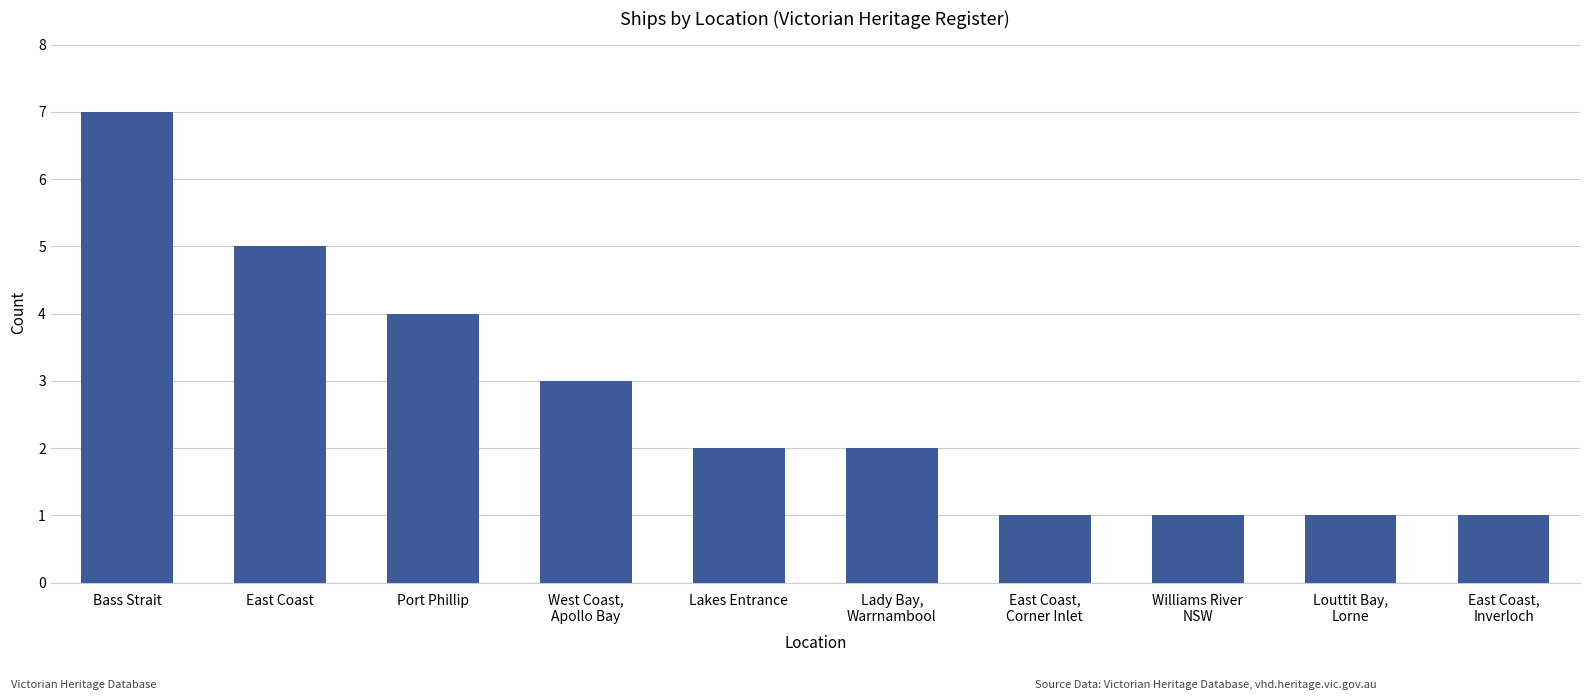

Is it true that the value at East Coast is 8?

False